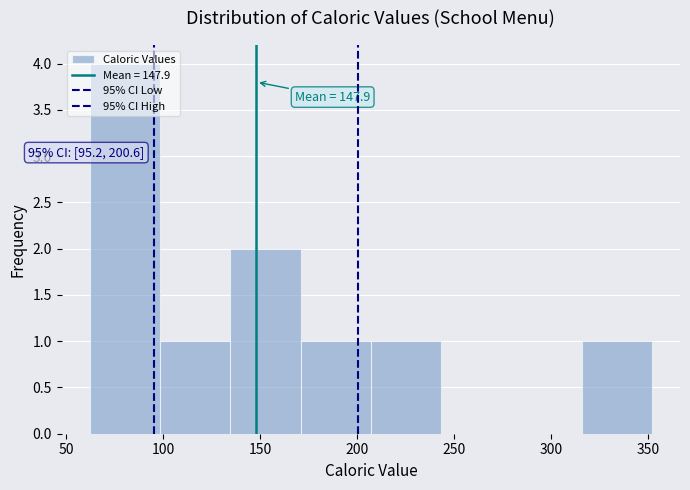

Over which range of the x-axis is the bar tallest?

60 to 100